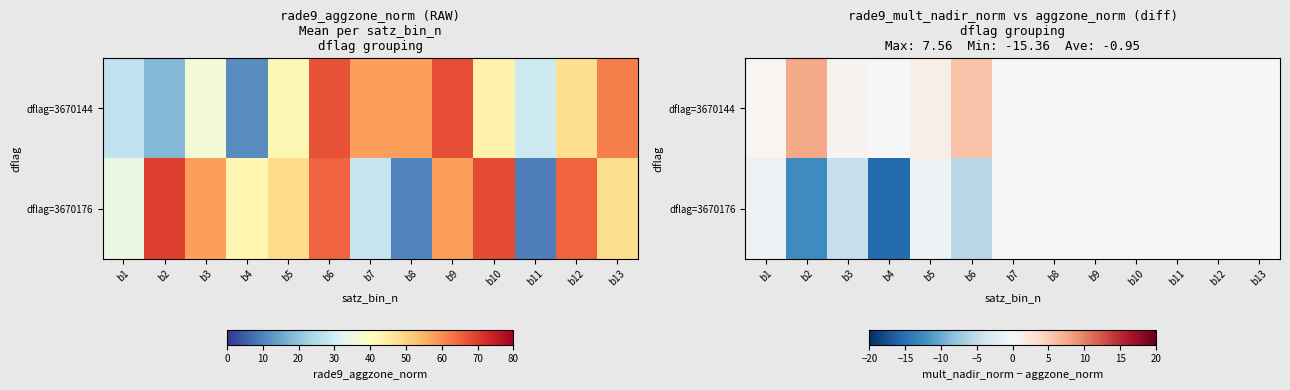

Is the value of dflag=3670176 at b6 greater than the value of dflag=3670144 at b9?

No